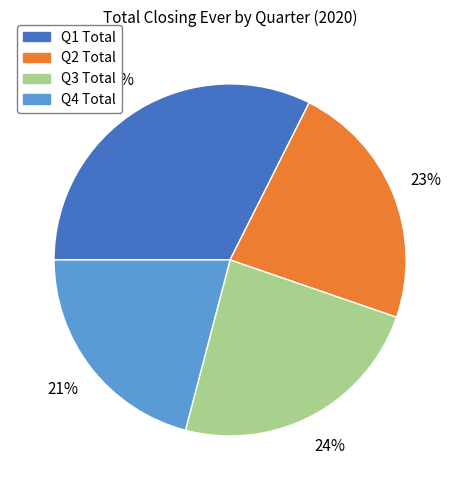

Count the number of slices in the pie.

4